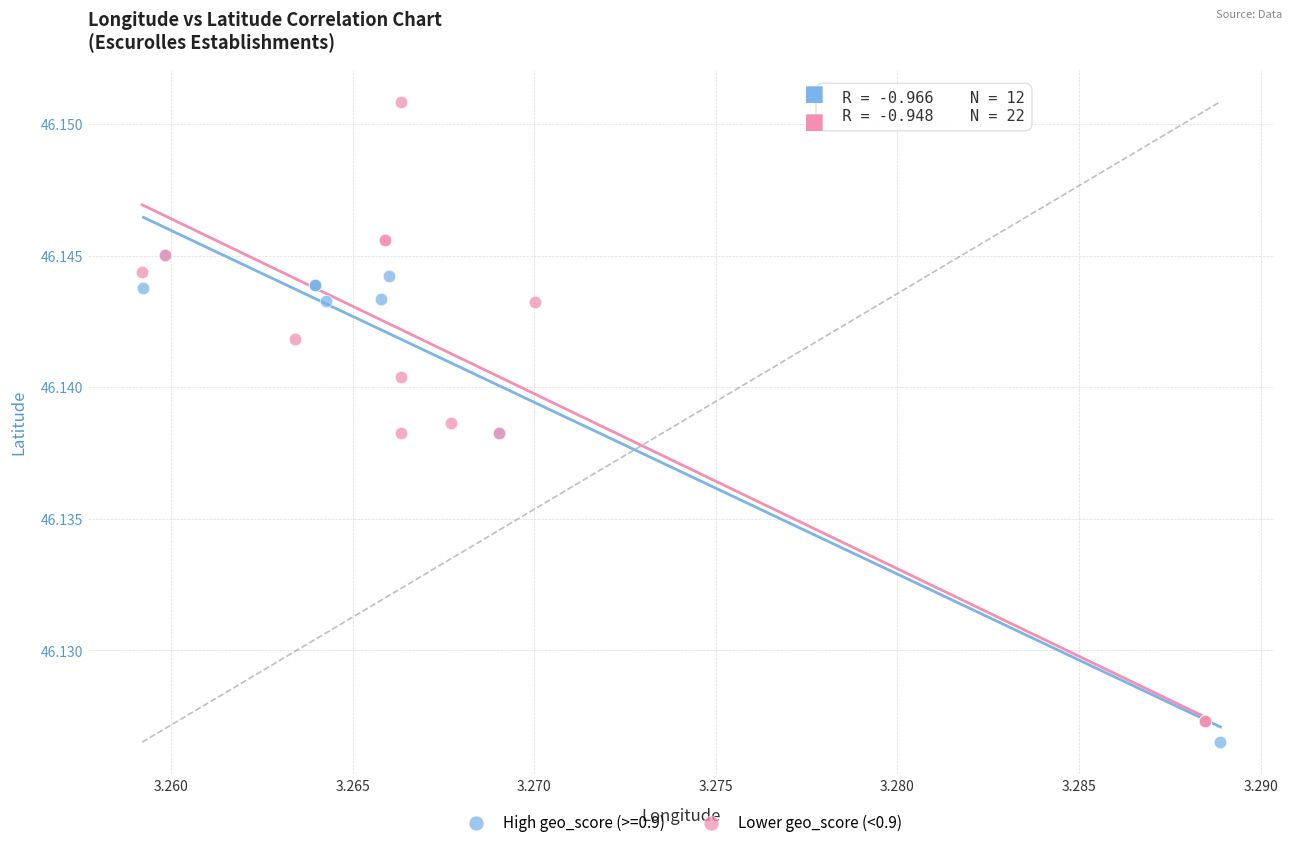

Which series has the widest spread of Y values?

Lower geo_score (<0.9)